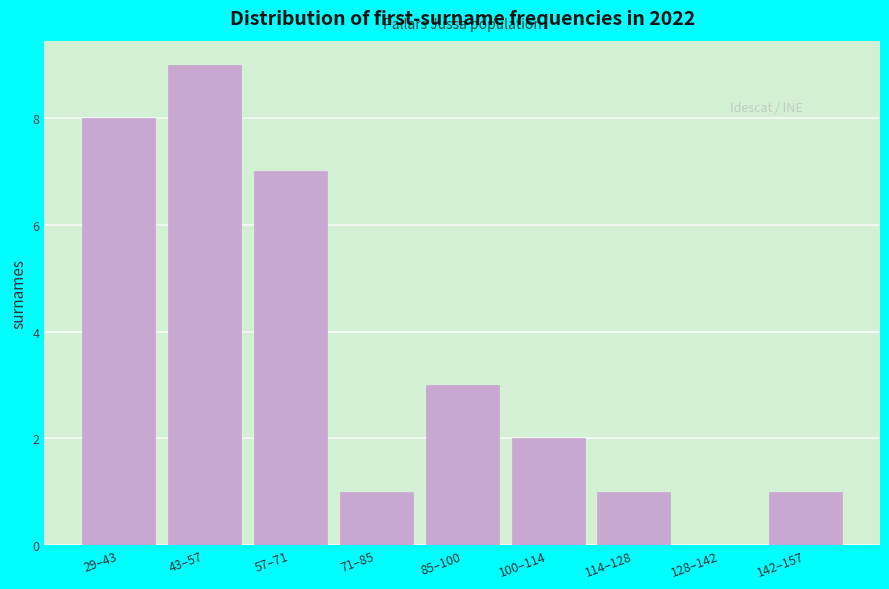

Reading right to left, extract all data points from this chart.

142–157=1	128–142=0	114–128=1	100–114=2	85–100=3	71–85=1	57–71=7	43–57=9	29–43=8